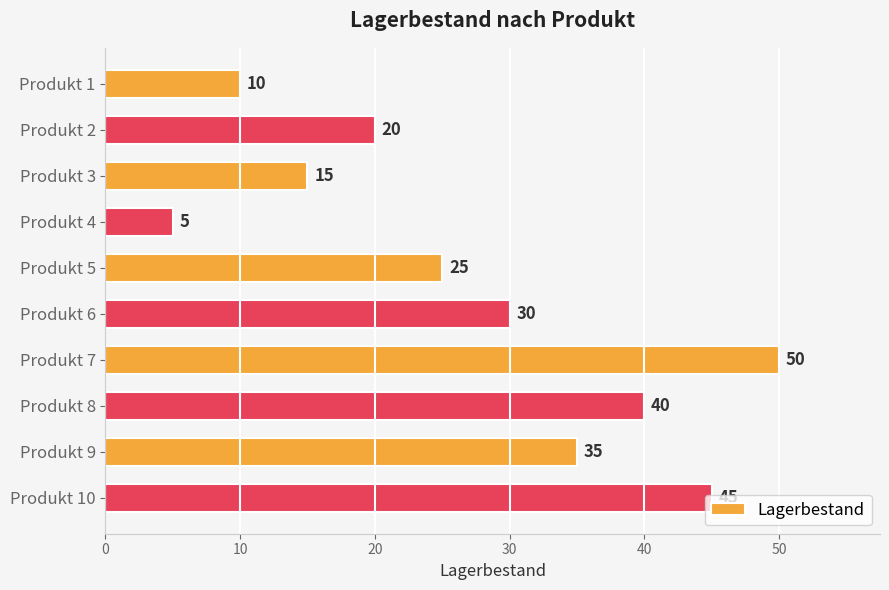

At which category does the chart reach its minimum across all series?

Produkt 4